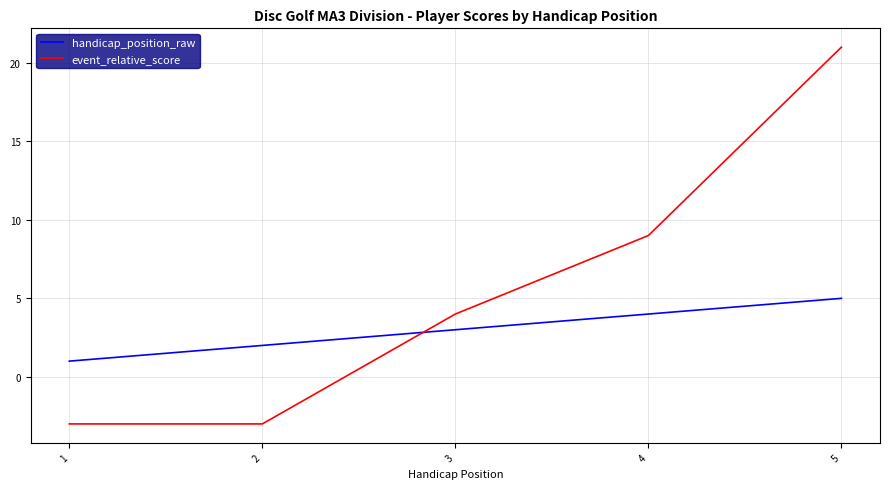

Which series has the widest spread of values?

event_relative_score